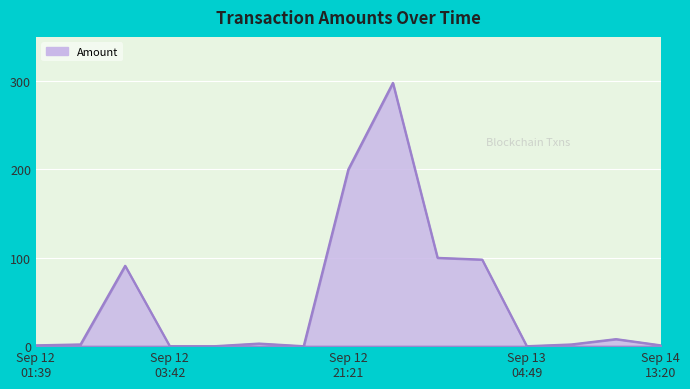

What is the difference between the maximum and minimum values?

298